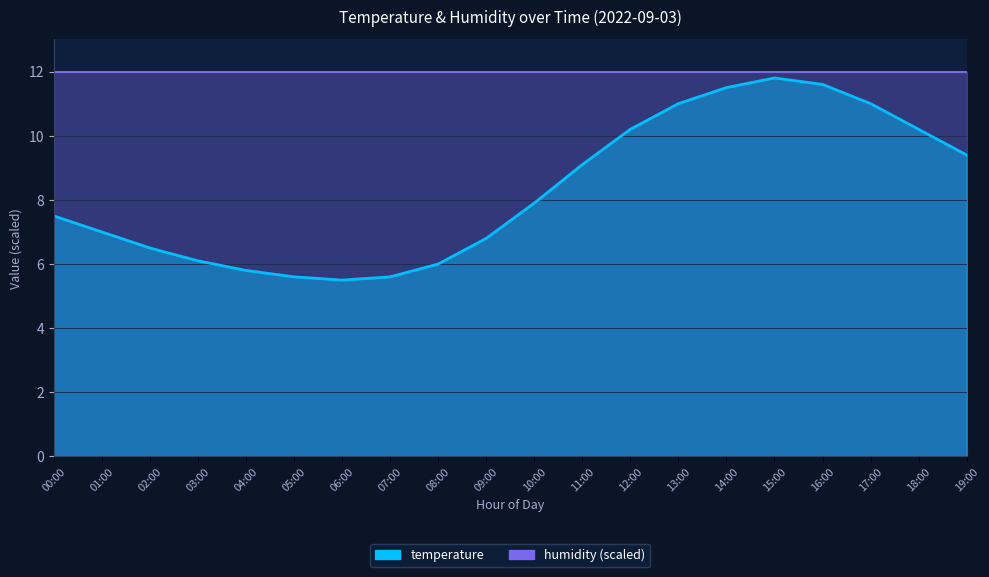

What is the sum of all values?

166.1